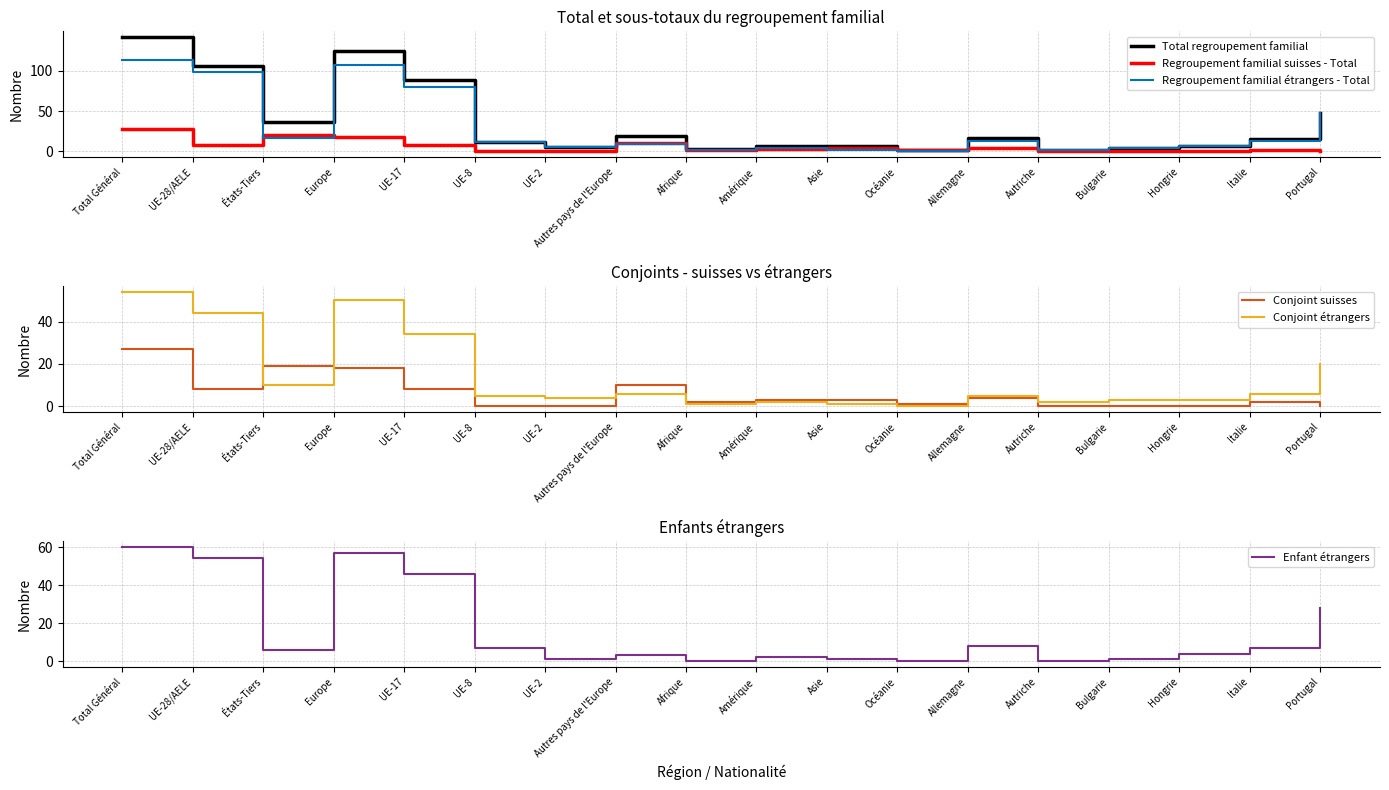

Between Europe and Autriche, which series saw the biggest shift?

Total regroupement familial